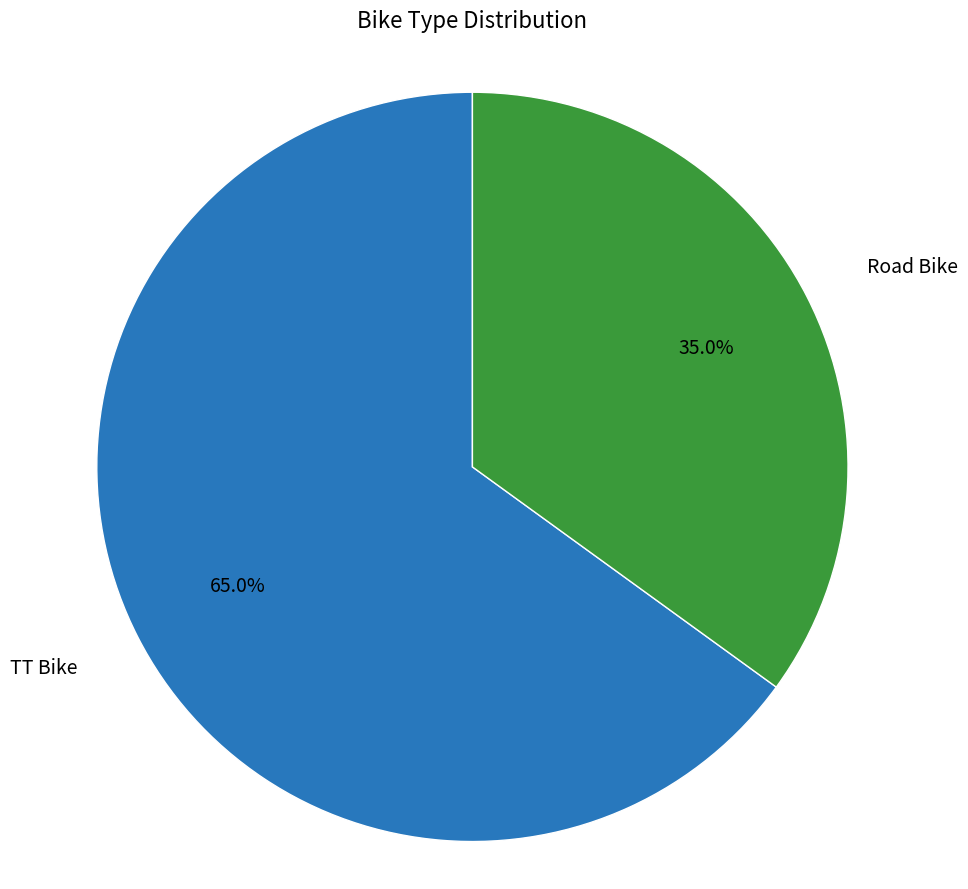

What percentage is the TT Bike slice, to the nearest percent?

65%